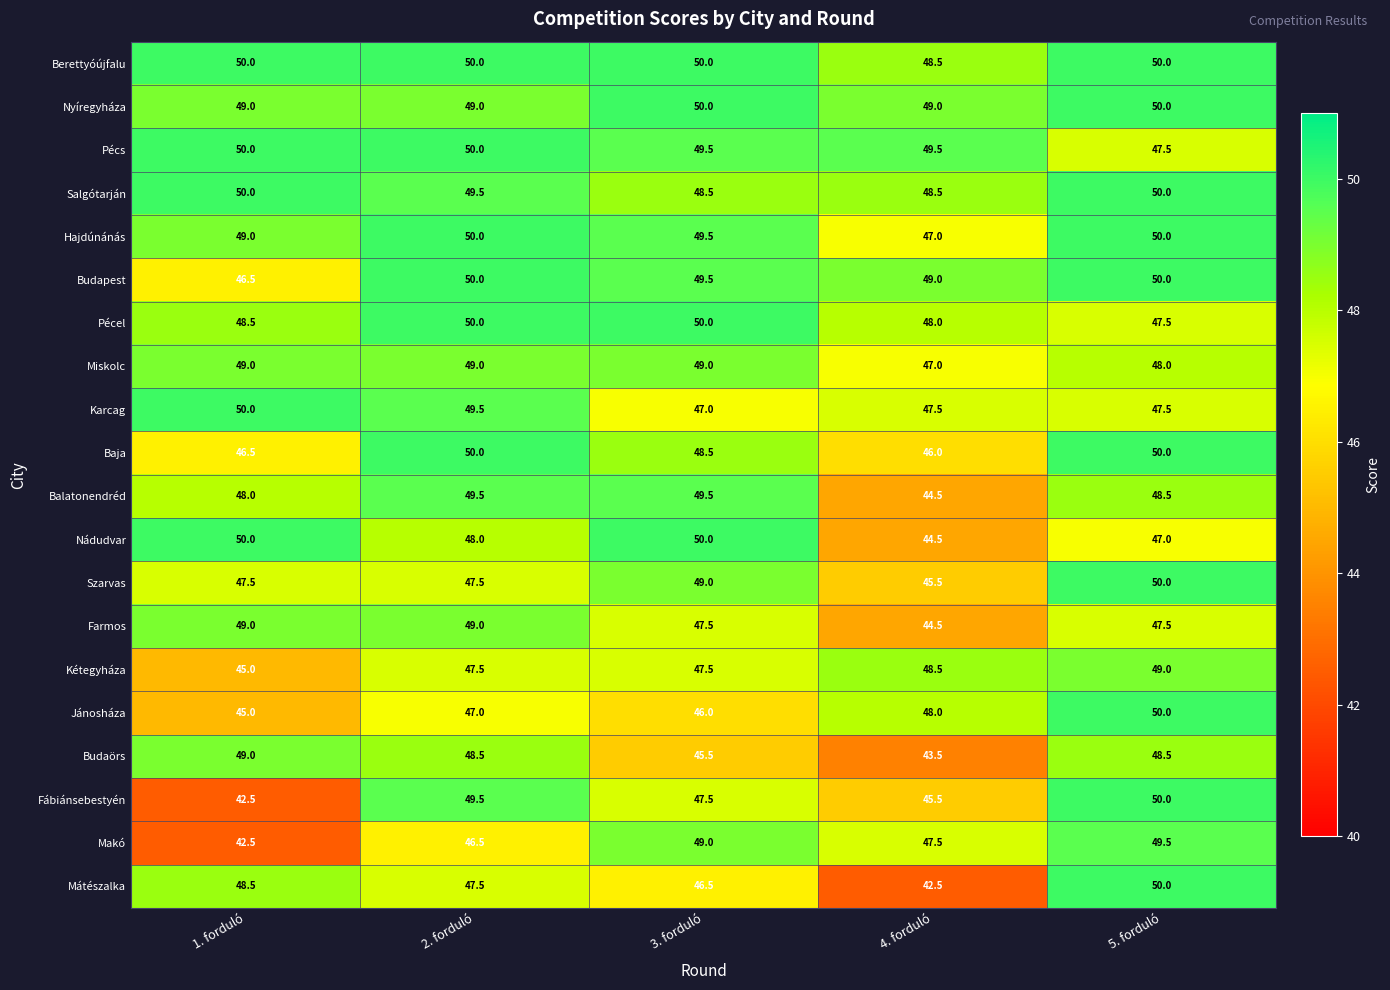

At which category is the sum across all series the highest?

5. forduló